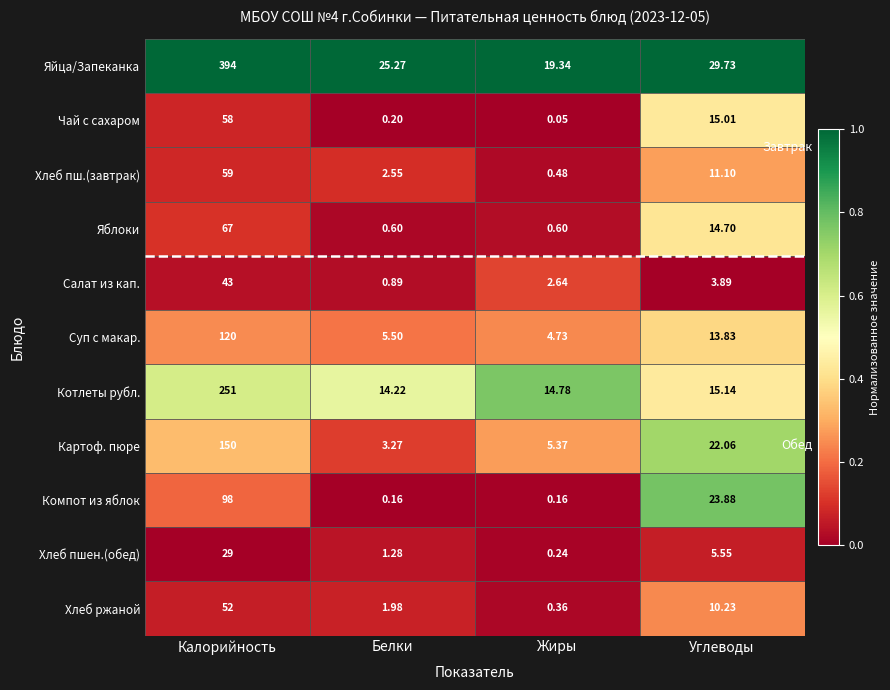

Rank the categories by Суп с макар. value from lowest to highest.

Жиры, Белки, Углеводы, Калорийность